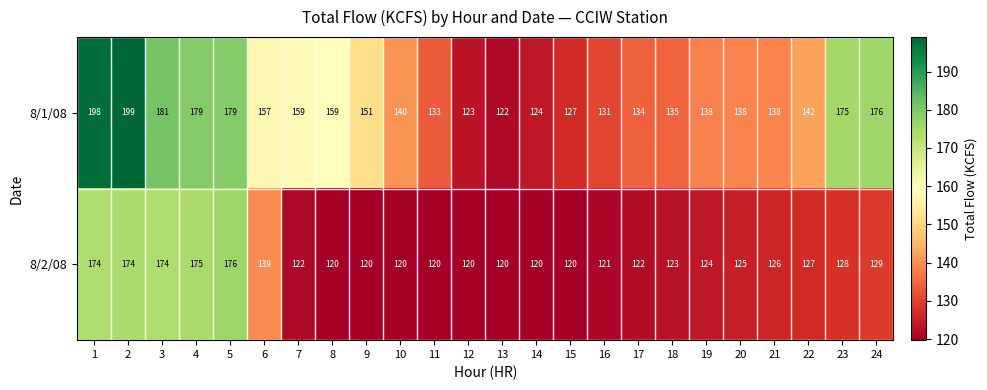

How many categories are shown in the chart?

24